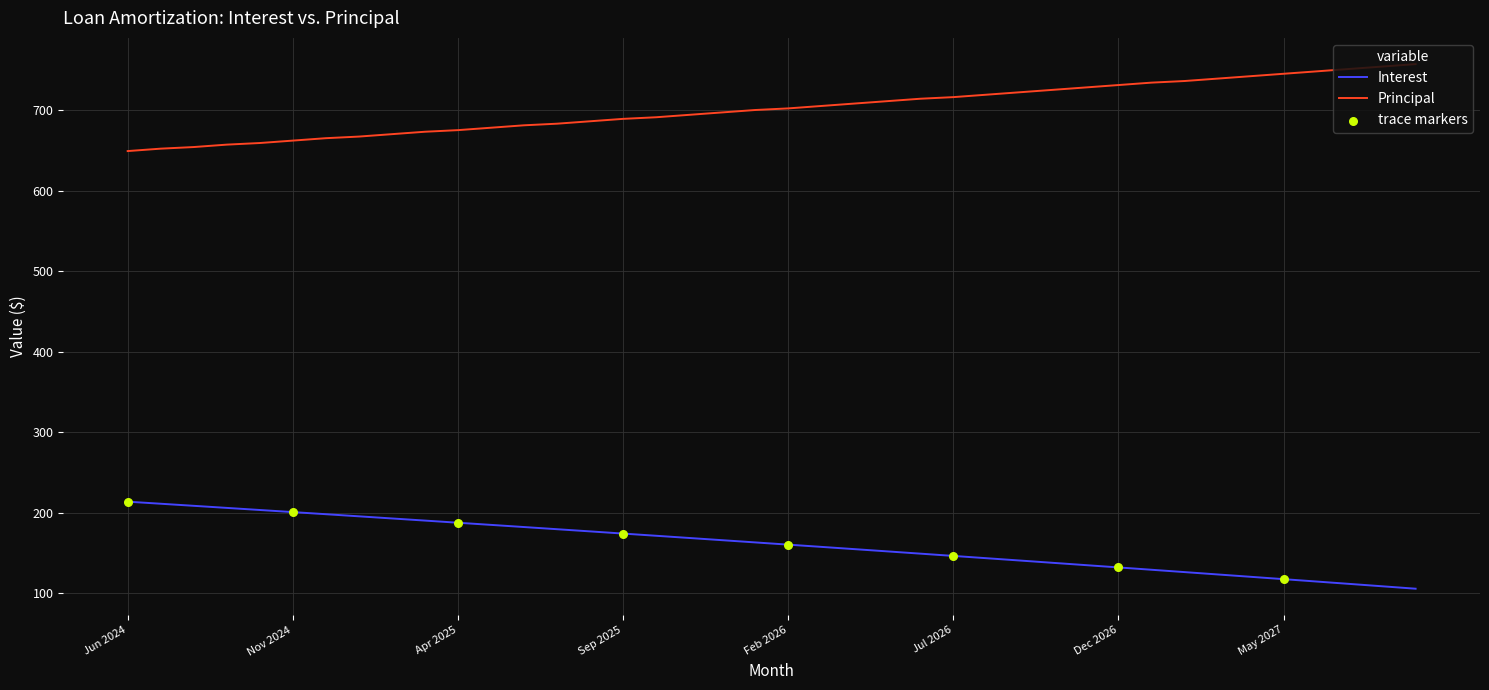

Which series has the largest total across all categories?

Principal